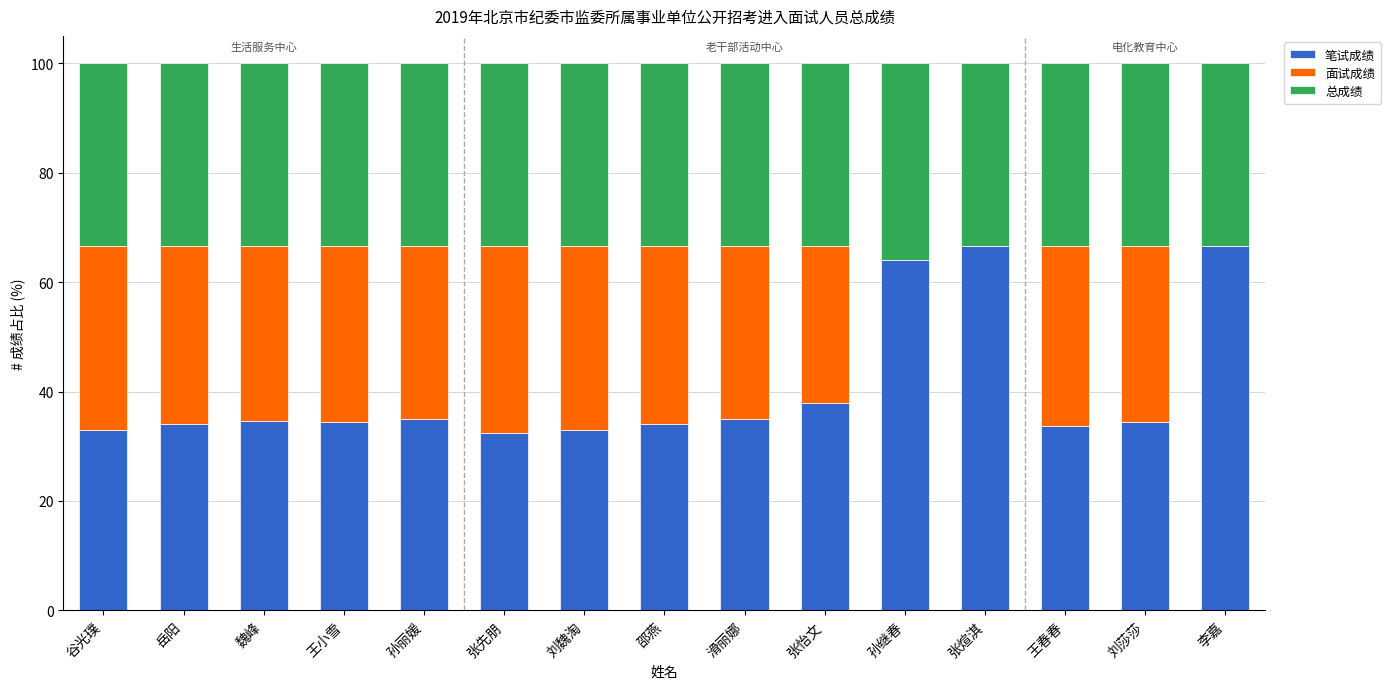

What is the total value across all series at 李嘉?

100.0